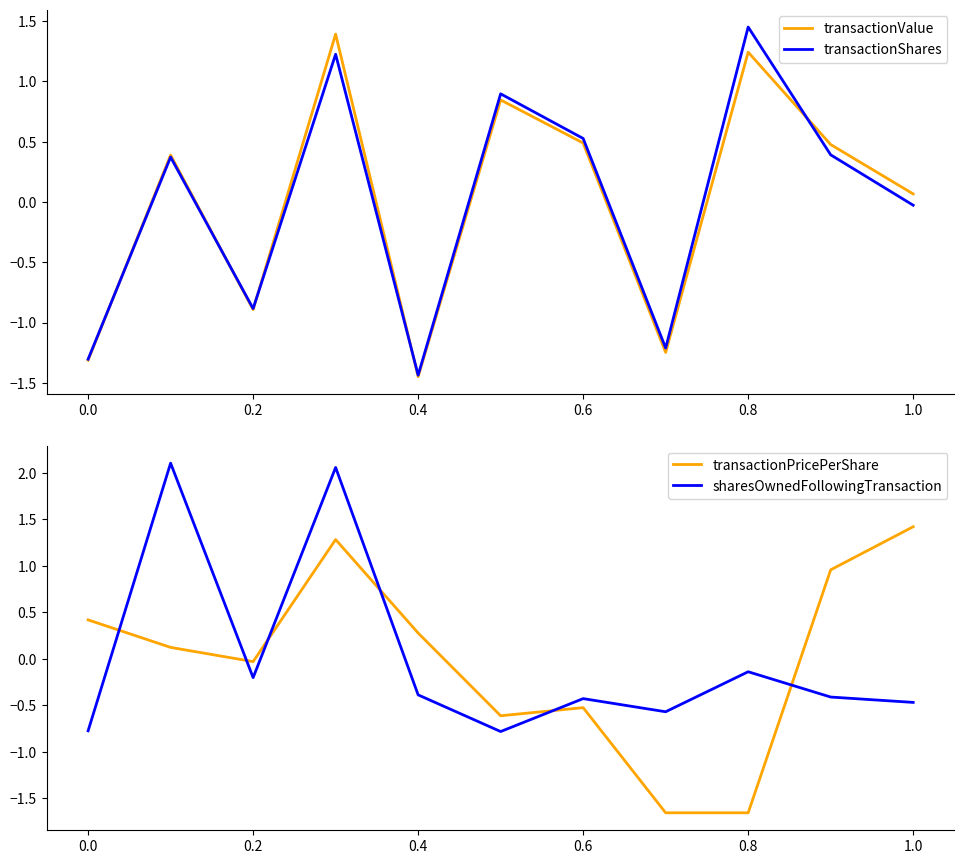

What is the greatest value displayed?

2.1